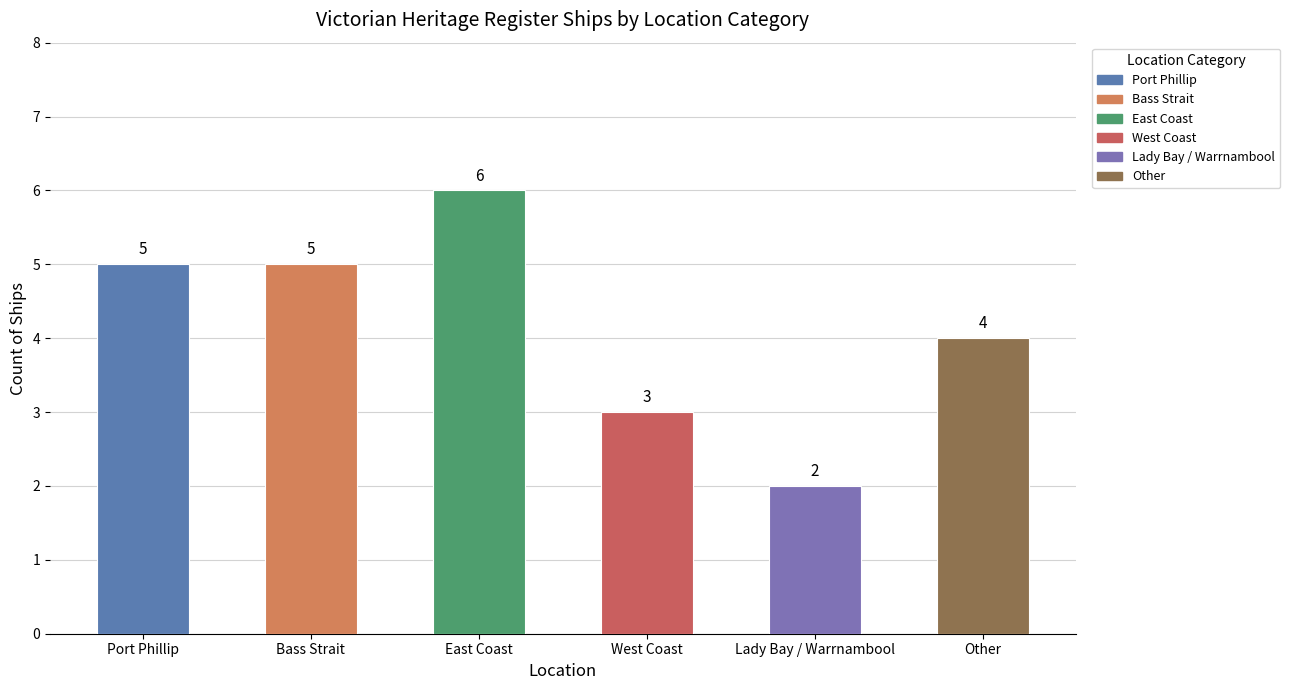

Which category has the highest value across all series?

East Coast